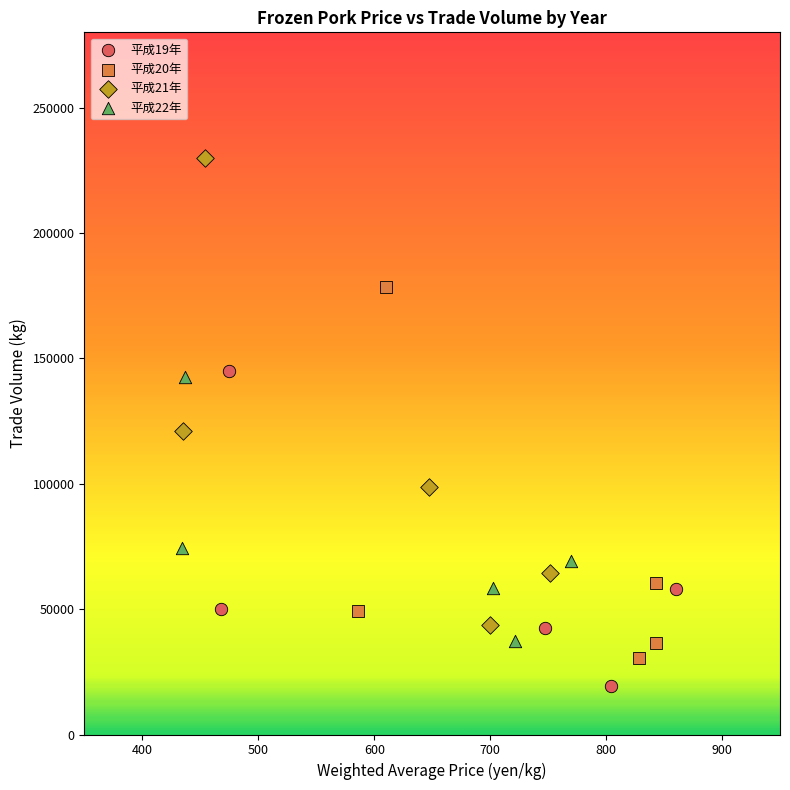

Which series has the largest Y range (max minus min)?

平成21年